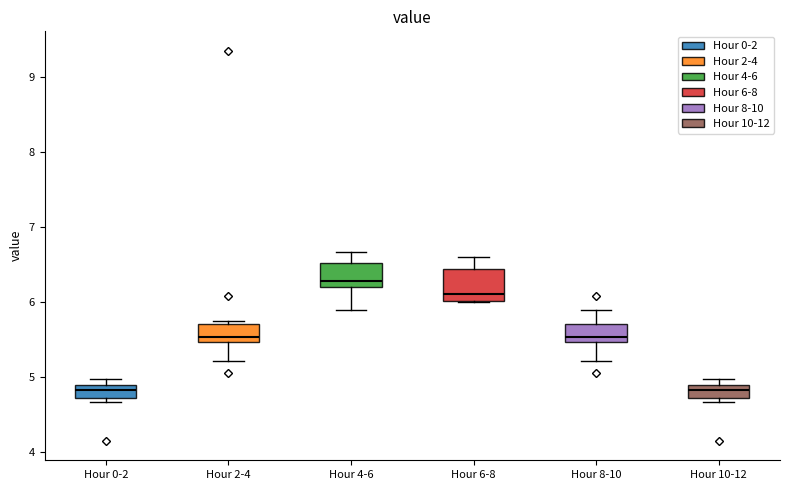

Reading left to right, transcribe this box plot: for each box, give where its median line is, the range the box spans, and where its two whiskers end, as read against the y-axis. The values are not printed on the chart, so give them approximately, as read against the axis.

Hour 0-2: median 4.8, box 4.7 to 4.9, whiskers 4.7 (just below the box's lower edge) to 5.0
Hour 2-4: median 5.5 (just above the box's lower edge), box 5.5 to 5.7, whiskers 5.2 to 5.8
Hour 4-6: median 6.3, box 6.2 to 6.5, whiskers 5.9 to 6.7
Hour 6-8: median 6.1, box 6.0 to 6.4, whiskers 6.0 to 6.6
Hour 8-10: median 5.5 (just above the box's lower edge), box 5.5 to 5.7, whiskers 5.2 to 5.9
Hour 10-12: median 4.8, box 4.7 to 4.9, whiskers 4.7 (just below the box's lower edge) to 5.0